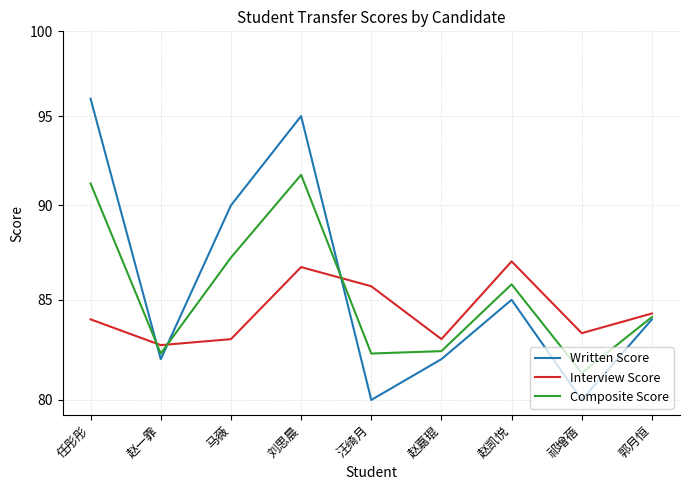

What is the difference between the maximum and minimum values in the Written Score series?

16.0